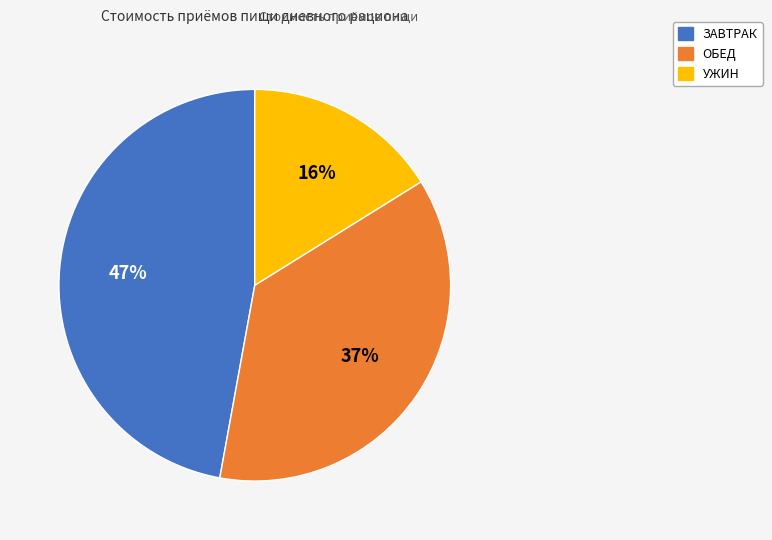

Count the number of slices in the pie.

3